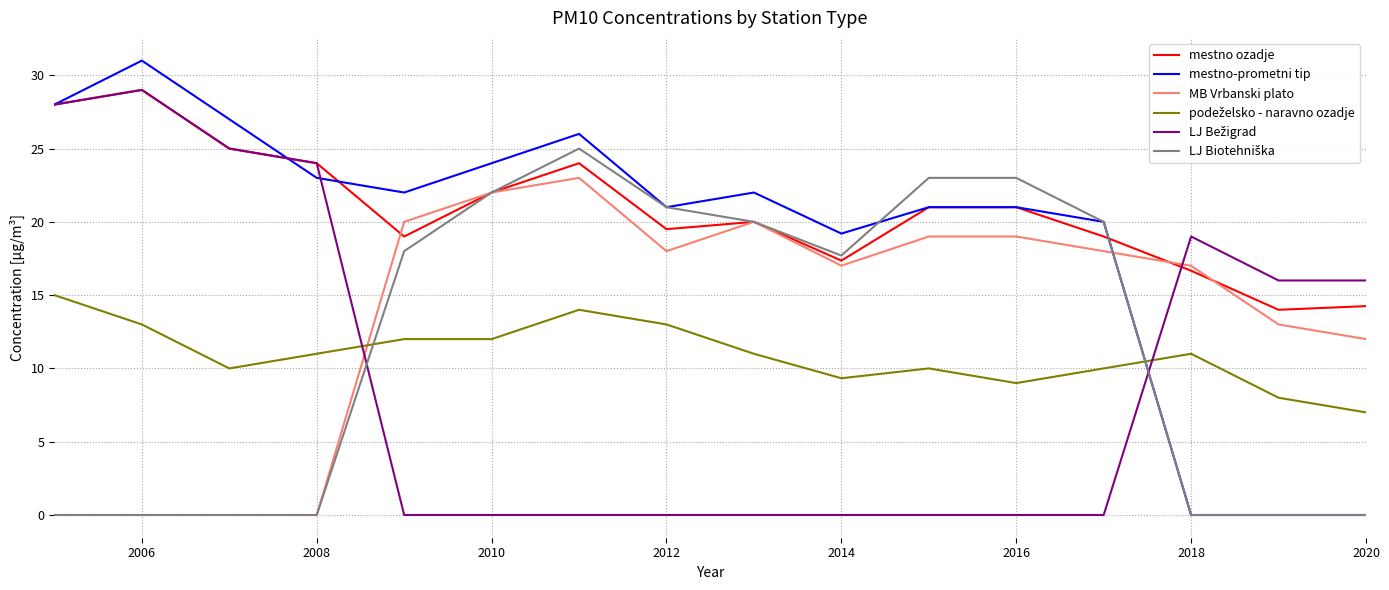

What is the maximum value shown in the chart?

31.0